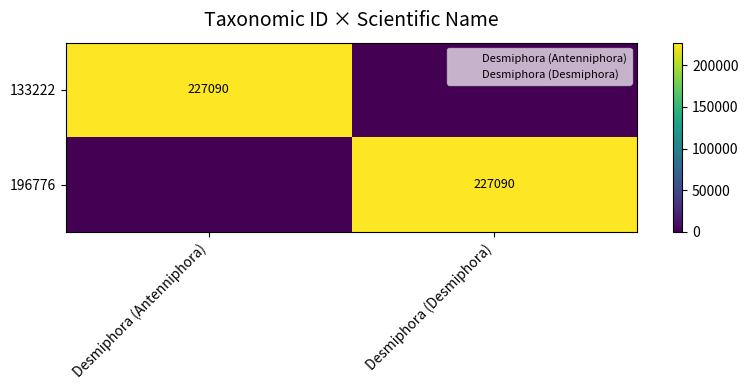

What is the sum of all 196776 values?

227090